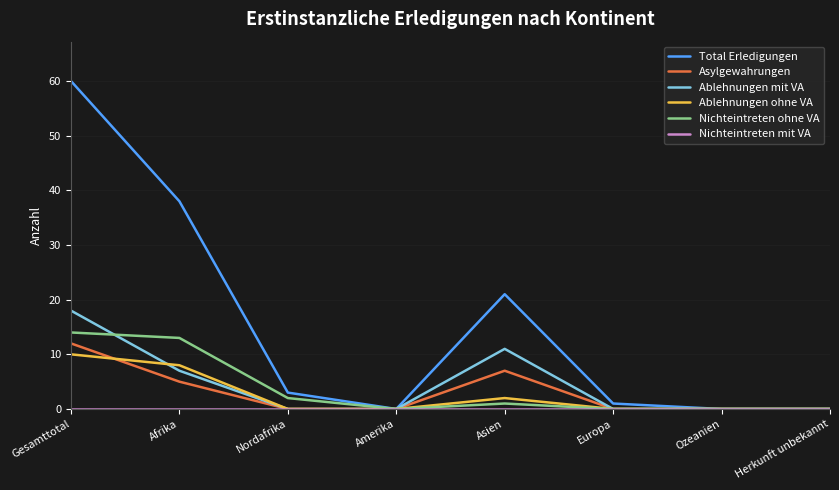

The value of Ablehnungen ohne VA at Gesamttotal is 10. True or false?

True